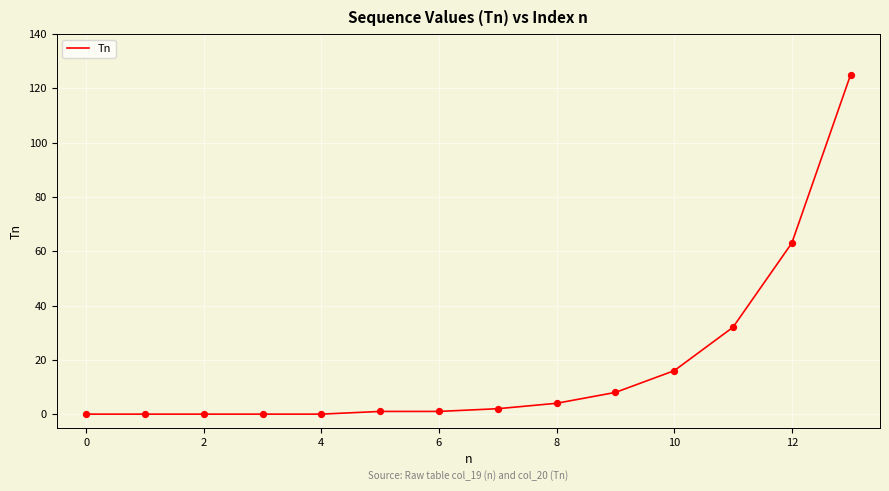

What is the difference between the maximum and minimum values?

125